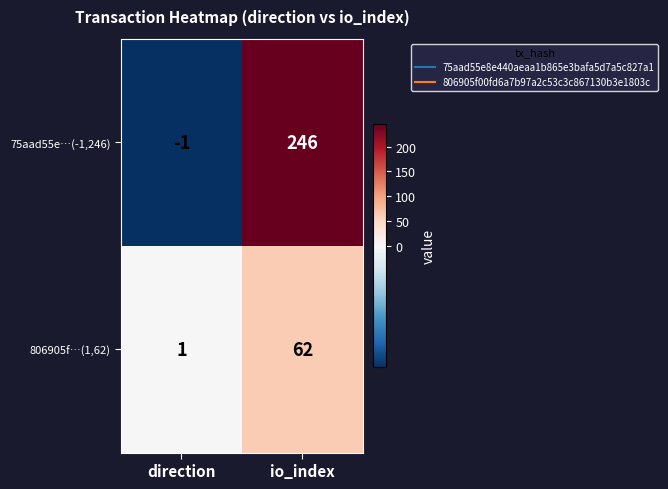

Count the number of categories in the chart.

2